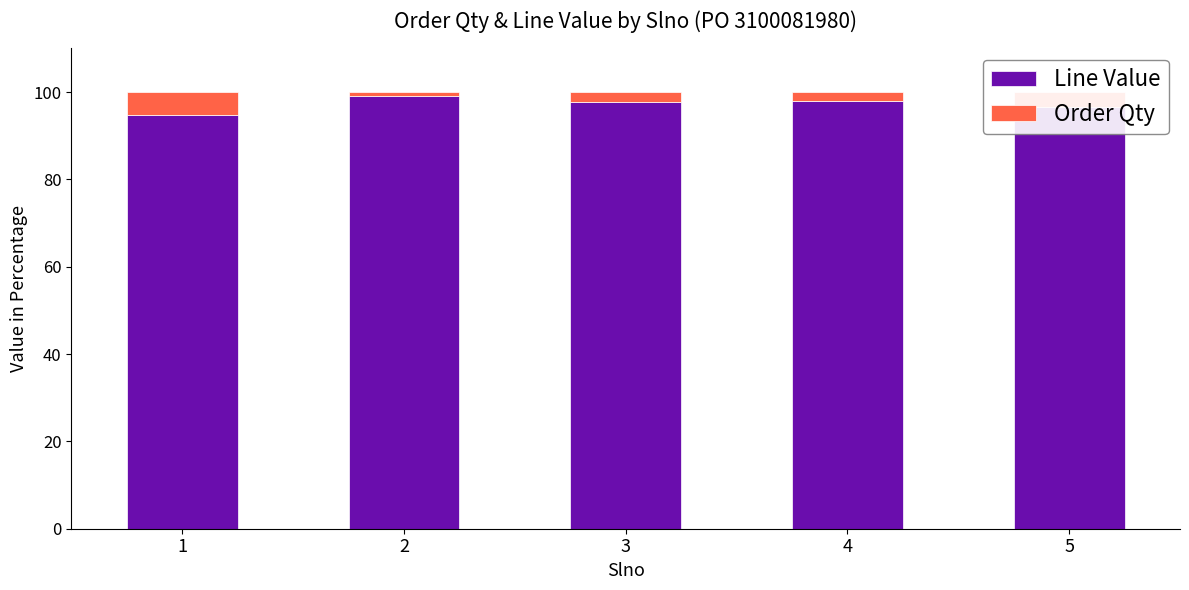

What is the sum of all Line Value values?

486.2